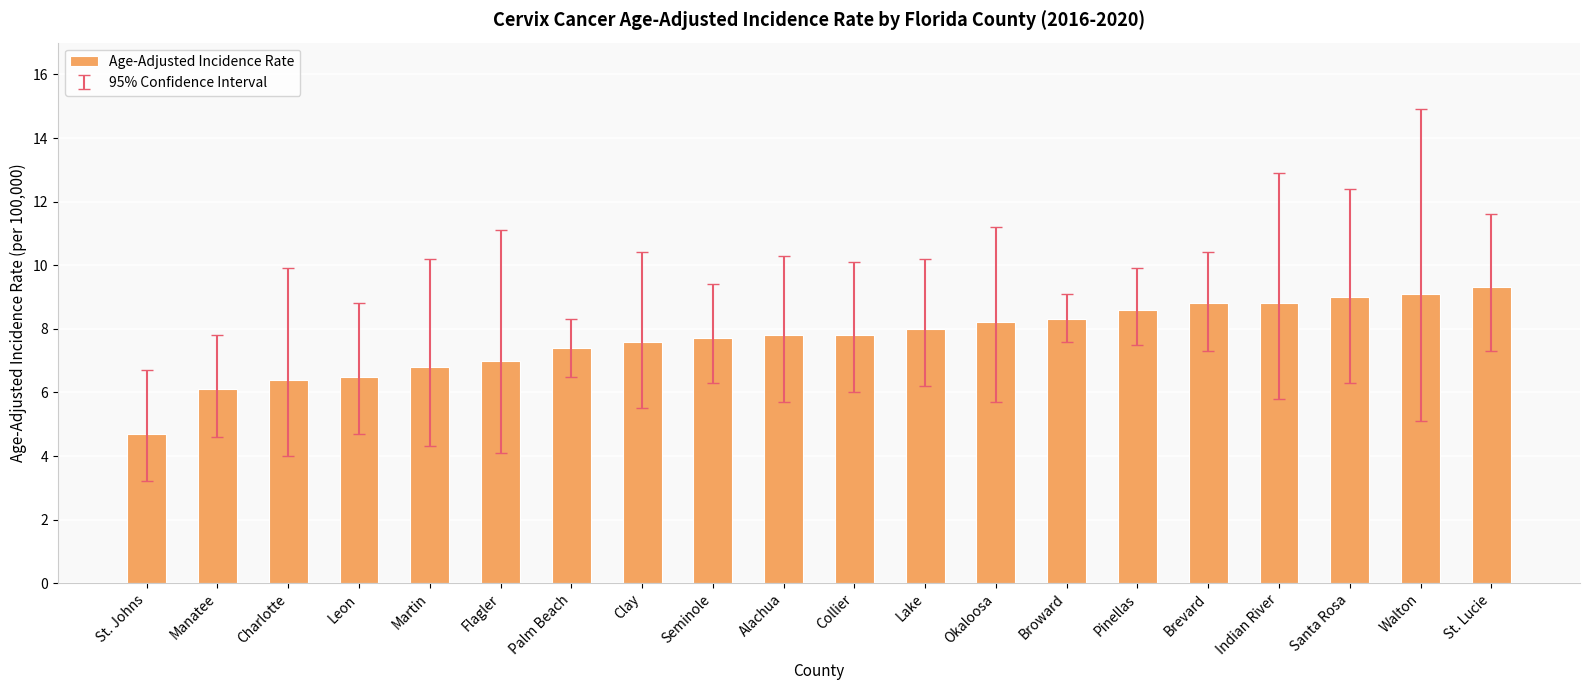

Does the chart contain stacked bars?

No